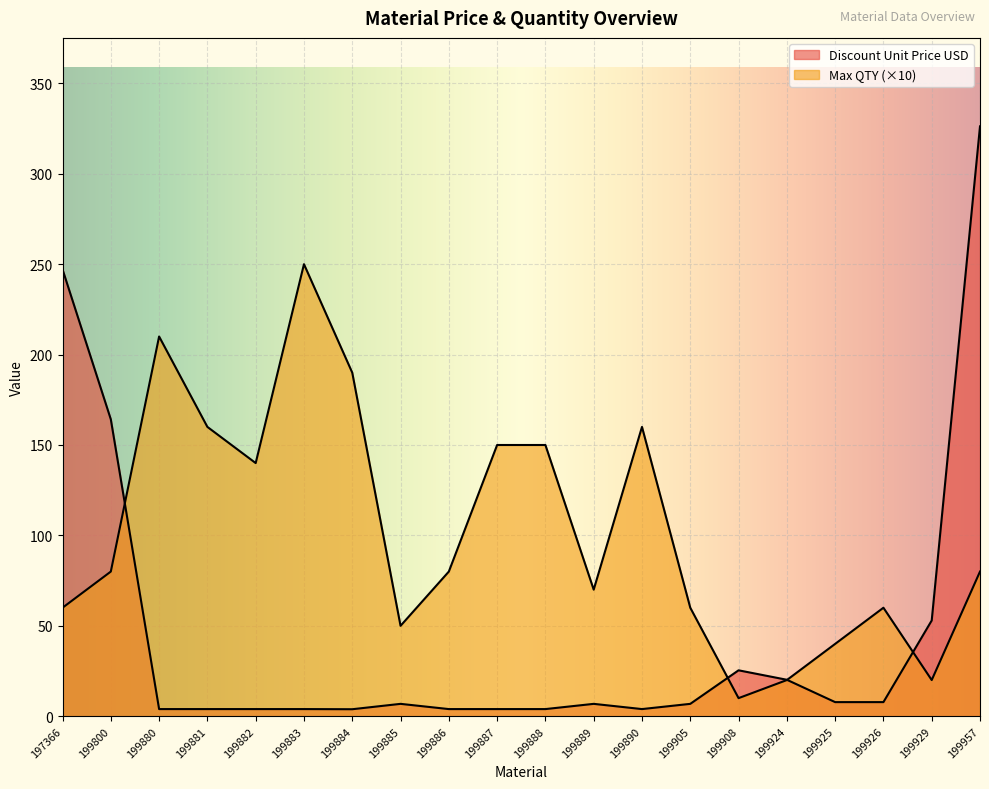

What are all the series names shown in the legend?

Discount Unit Price USD, Max QTY